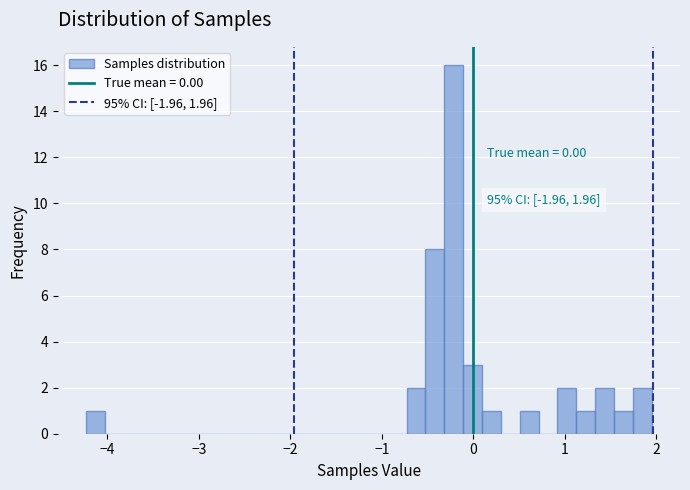

Read against the x-axis, roughly where is the centre of the tallest bar?

-0.2